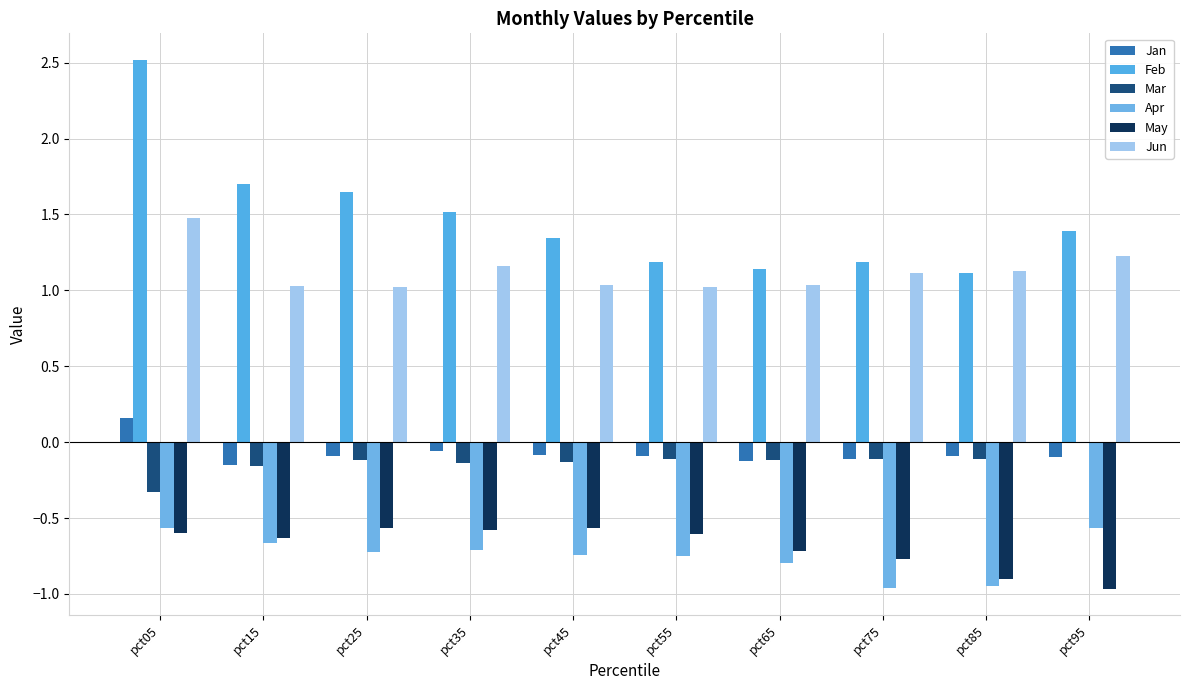

At which label does Jun reach its minimum?

pct25